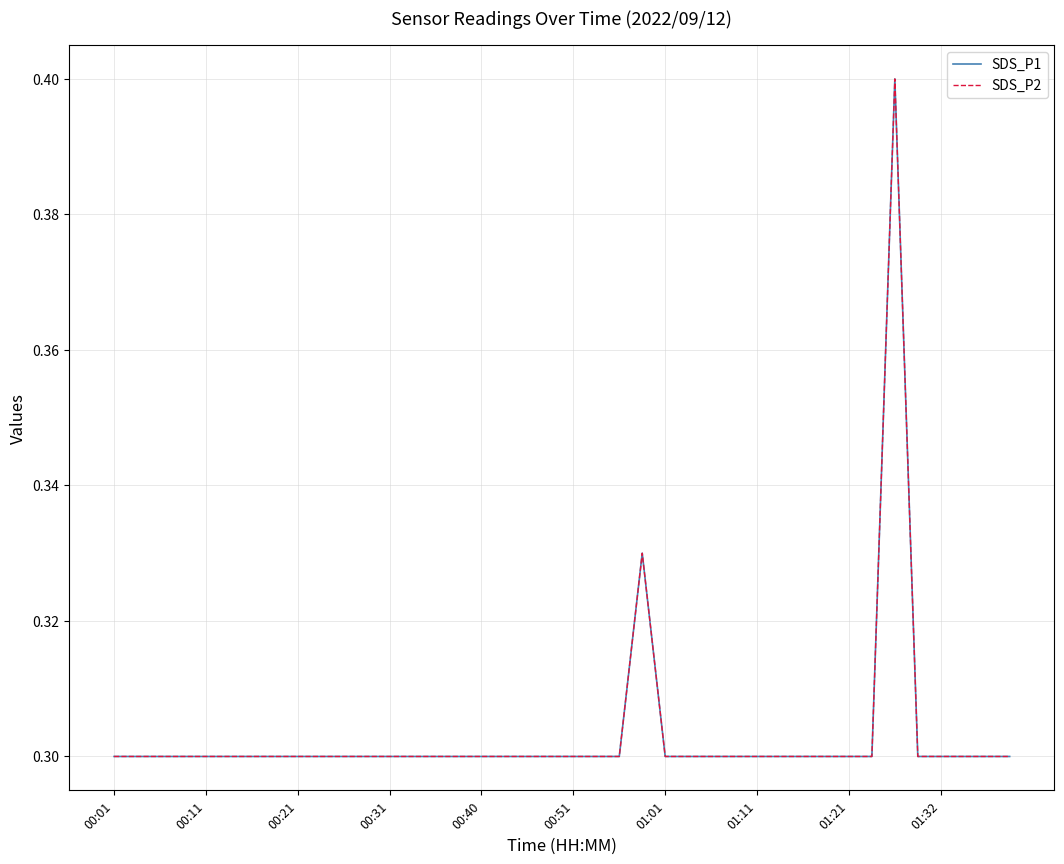

Does the chart have visible grid lines?

Yes